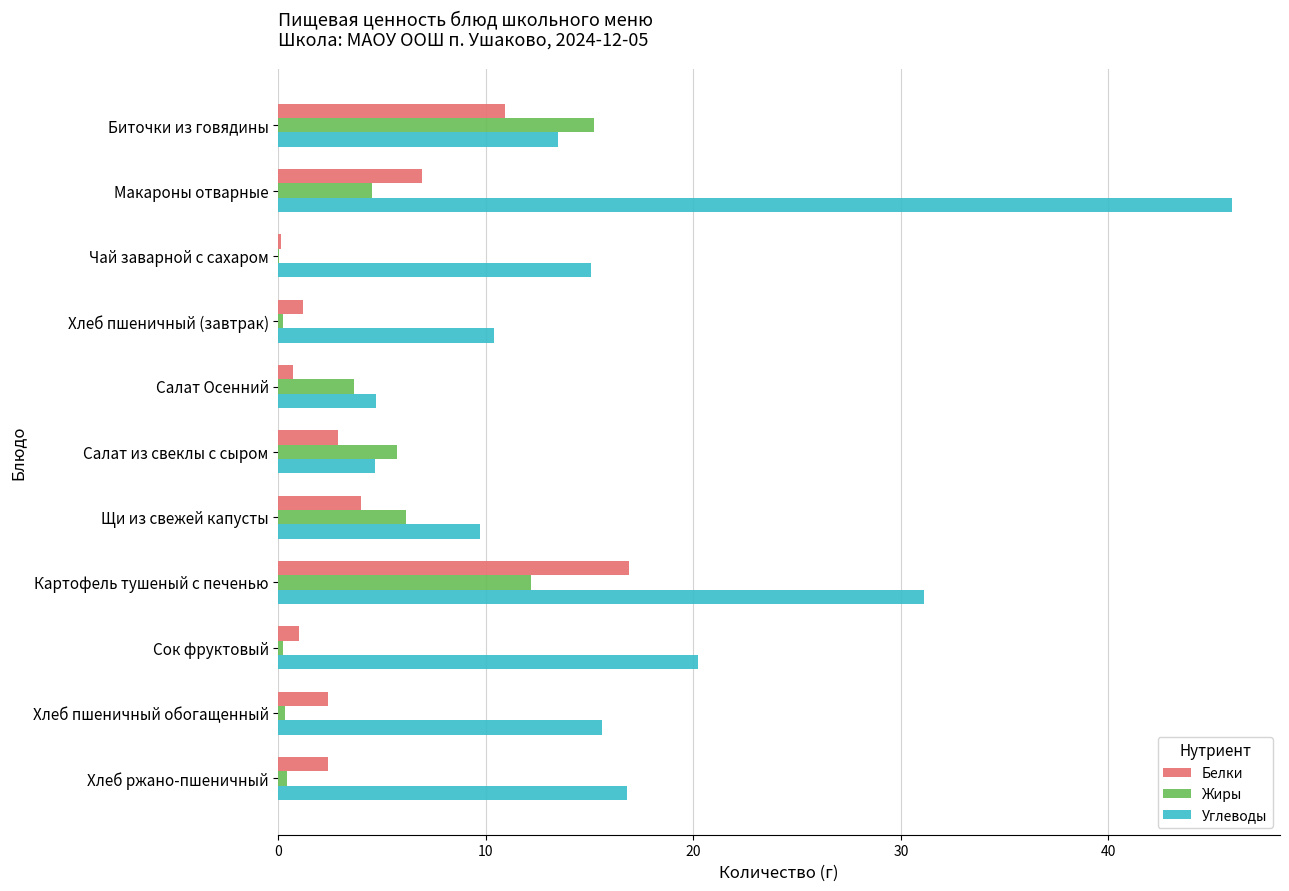

Which series changed the most between Салат Осенний and Сок фруктовый?

Углеводы